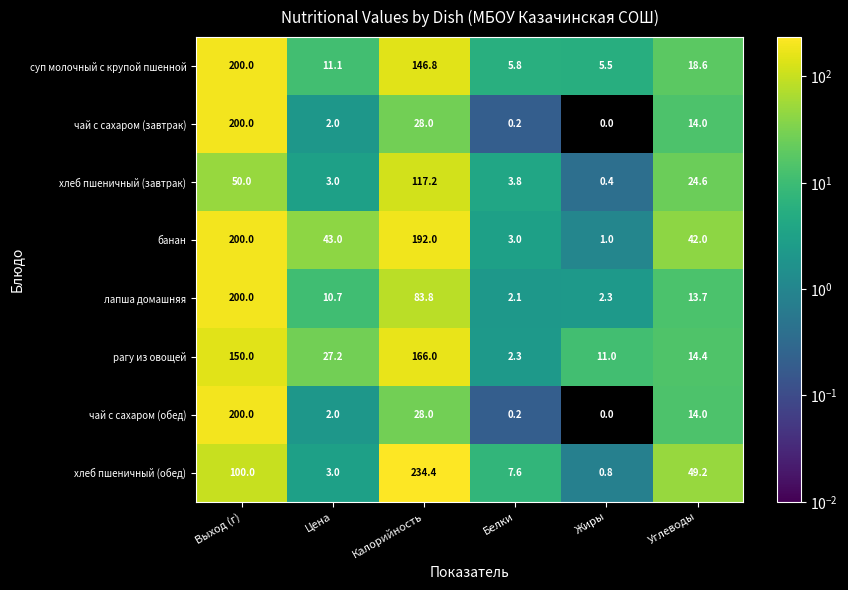

How many data points in суп молочный с крупой пшенной are less than 18?

3